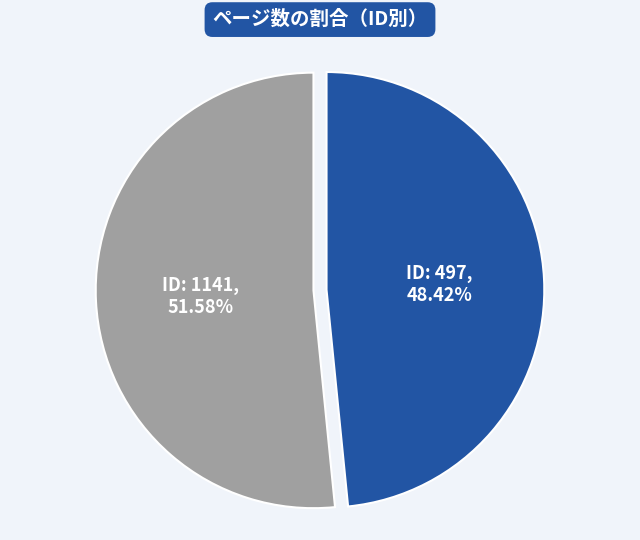

Does any single category account for the majority?

Yes